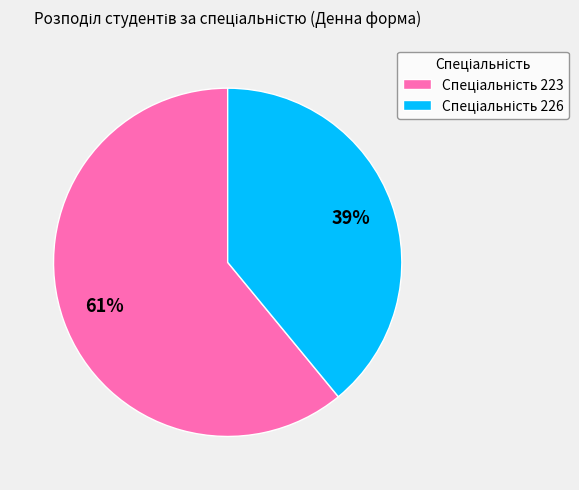

To the nearest percent, what is the difference between the largest and smallest slice percentages?

22%